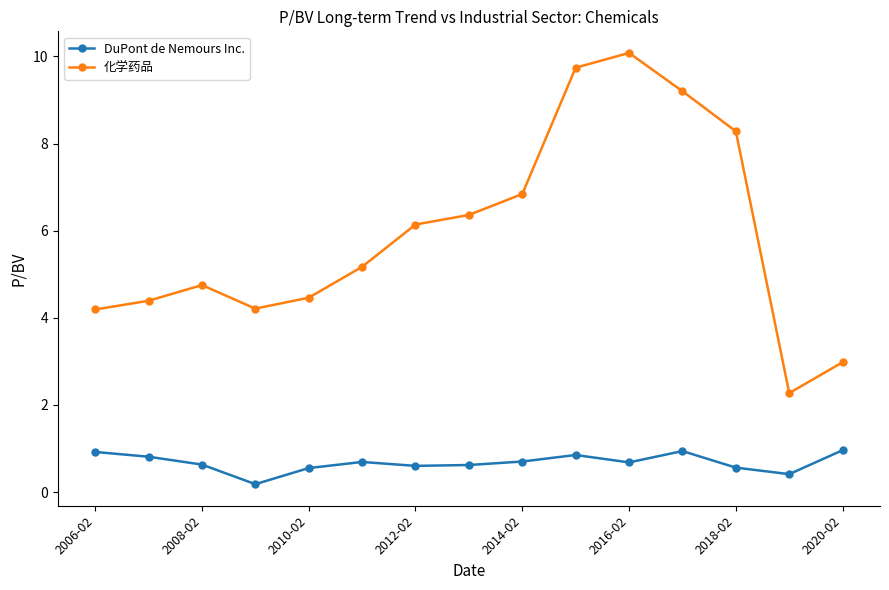

What is the value of the 化学药品 point at the 12th from the left?

9.2